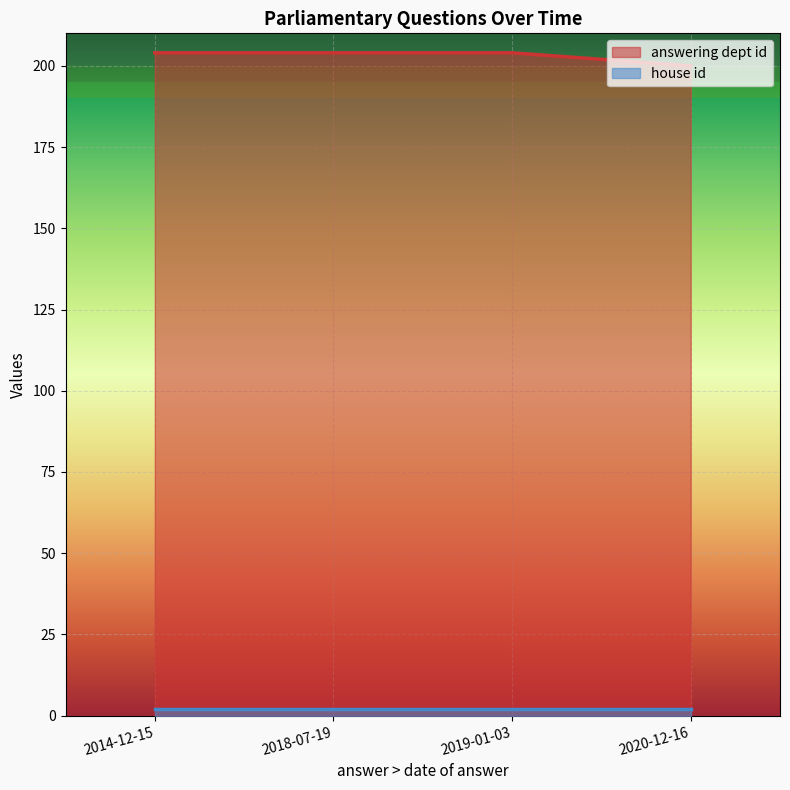

What is the sum of all values?

812